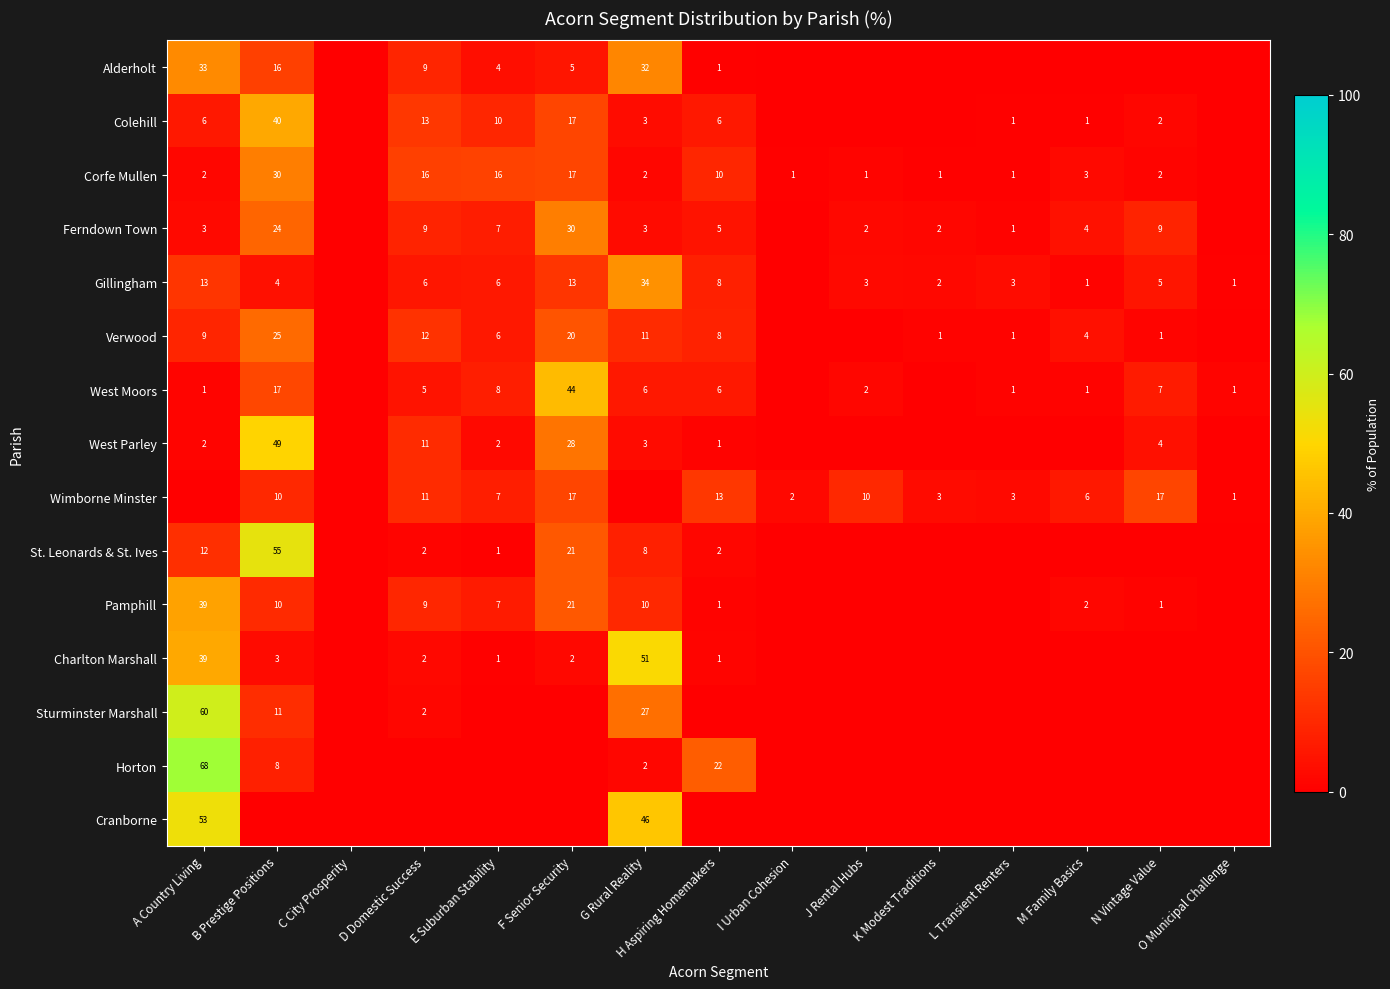

Is it true that Cranborne equals 0.0 at N Vintage Value?

True